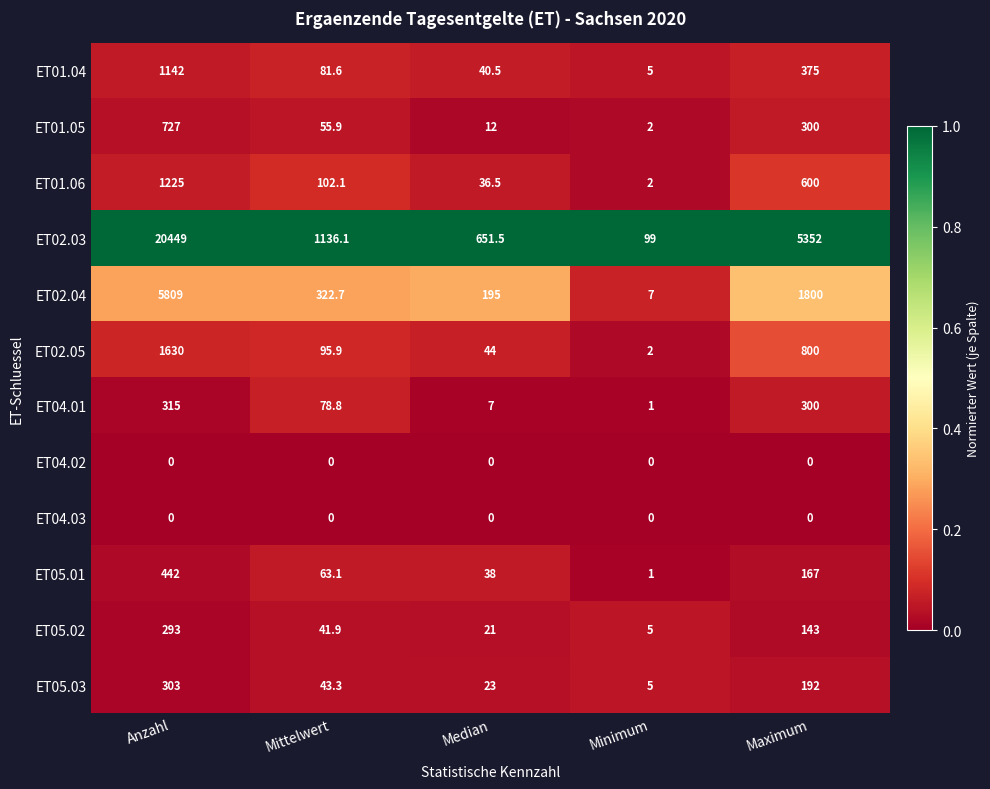

List the labels in order of ET01.05 value, largest first.

Anzahl, Maximum, Mittelwert, Median, Minimum